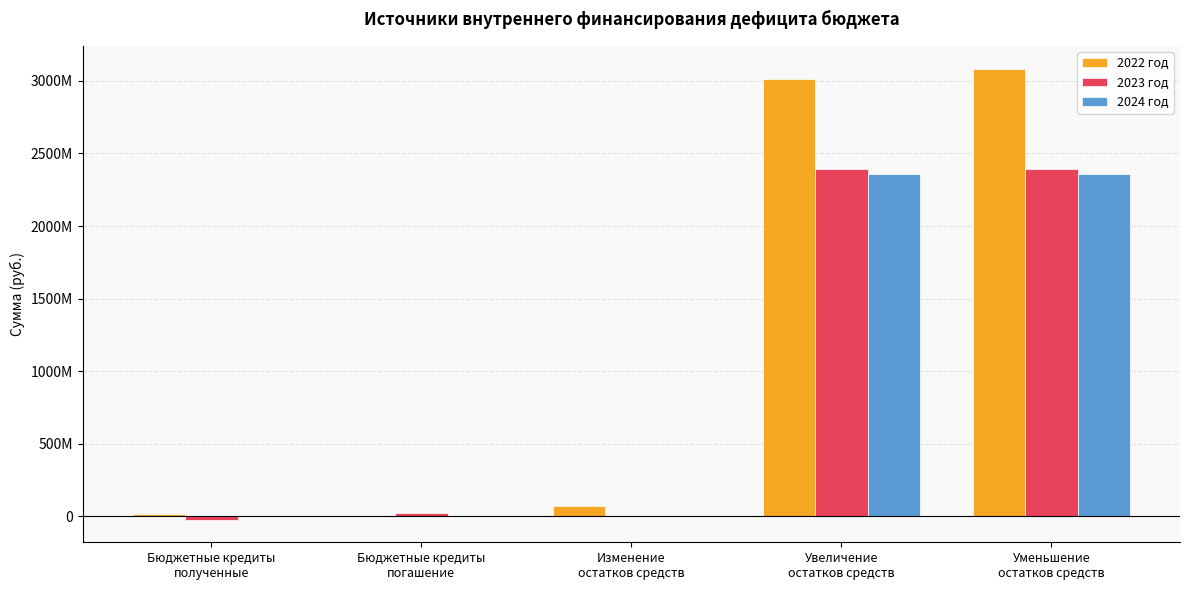

Which series has the widest spread of values?

2022 год